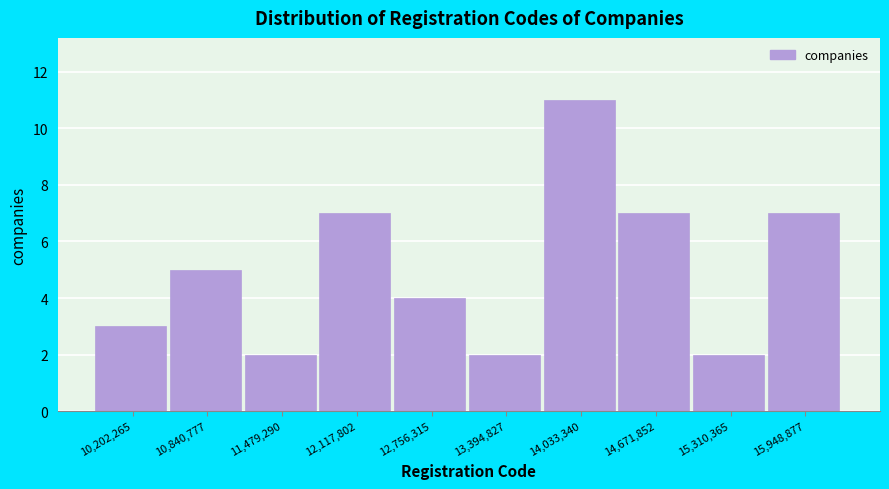

Reading left to right, what are all the values shown in this chart?

10,202,265=3	10,840,777=5	11,479,290=2	12,117,802=7	12,756,315=4	13,394,827=2	14,033,340=11	14,671,852=7	15,310,365=2	15,948,877=7